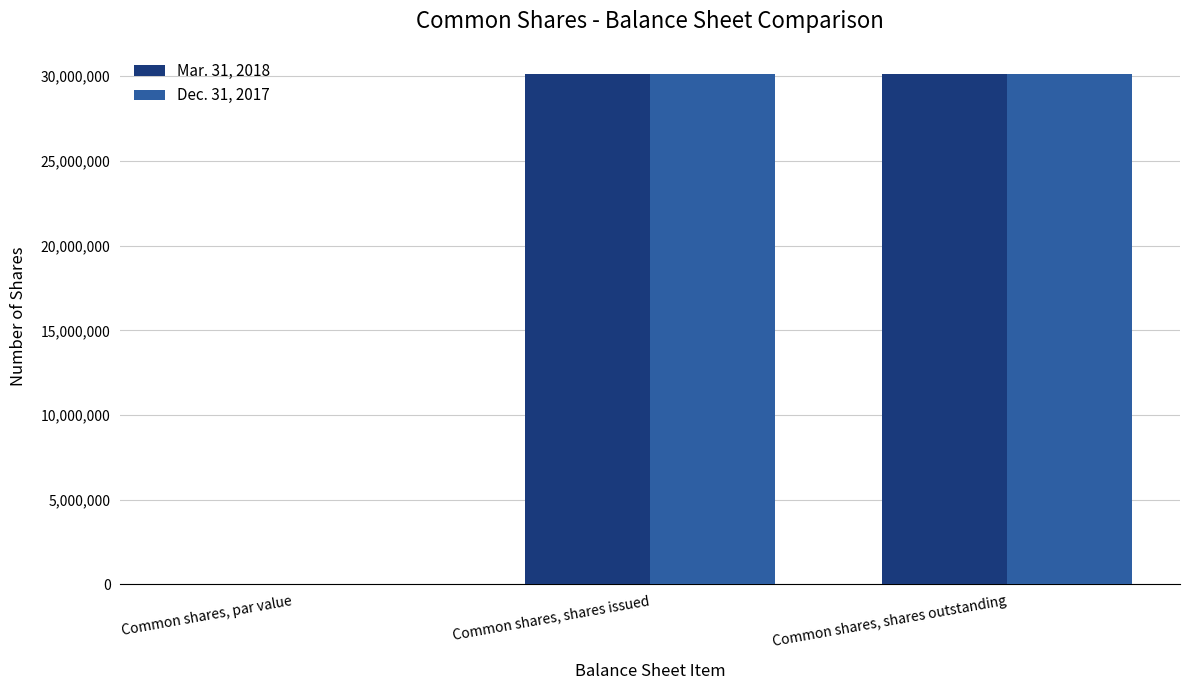

Reading left to right, extract all data points from this chart.

Mar. 31, 2018: Common shares, par value=0	Common shares, shares issued=30111153	Common shares, shares outstanding=30111153
Dec. 31, 2017: Common shares, par value=0	Common shares, shares issued=30111153	Common shares, shares outstanding=30111153